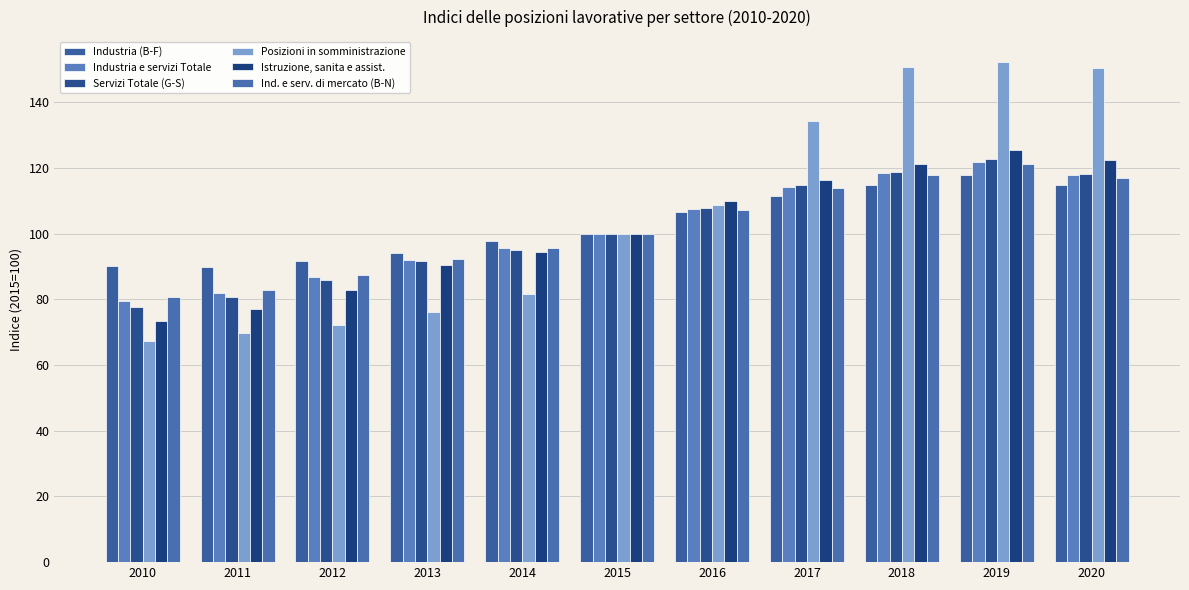

At which label does Ind. e serv. di mercato (B-N) reach its peak?

2019